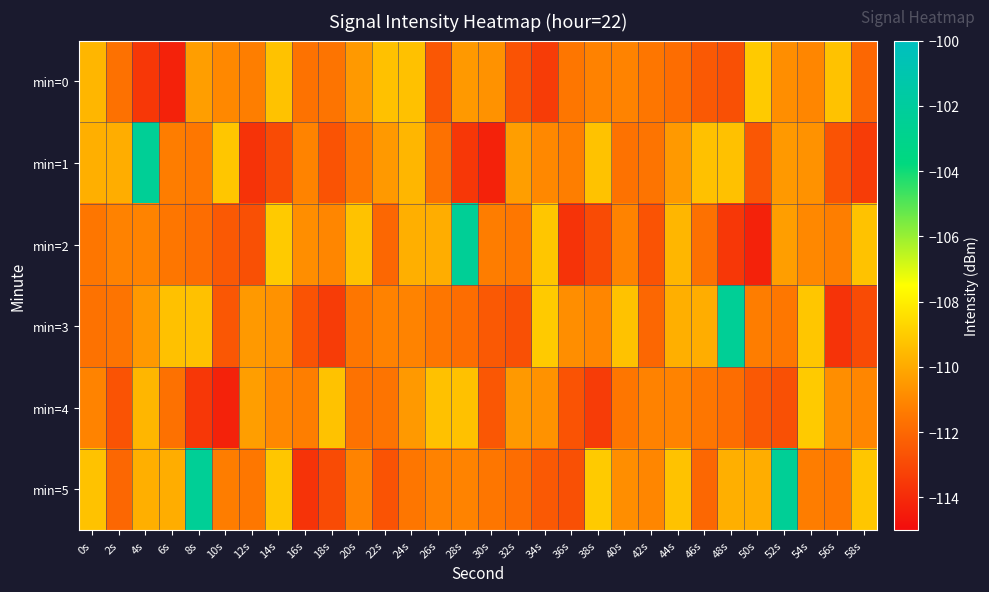

Which has a higher value, 46s or 4s?

46s